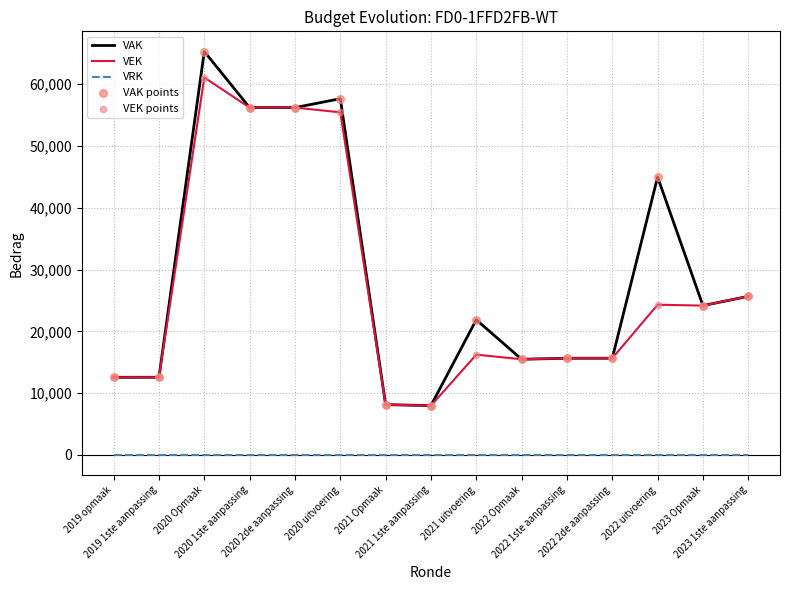

Which series has the largest range (max minus min)?

VAK